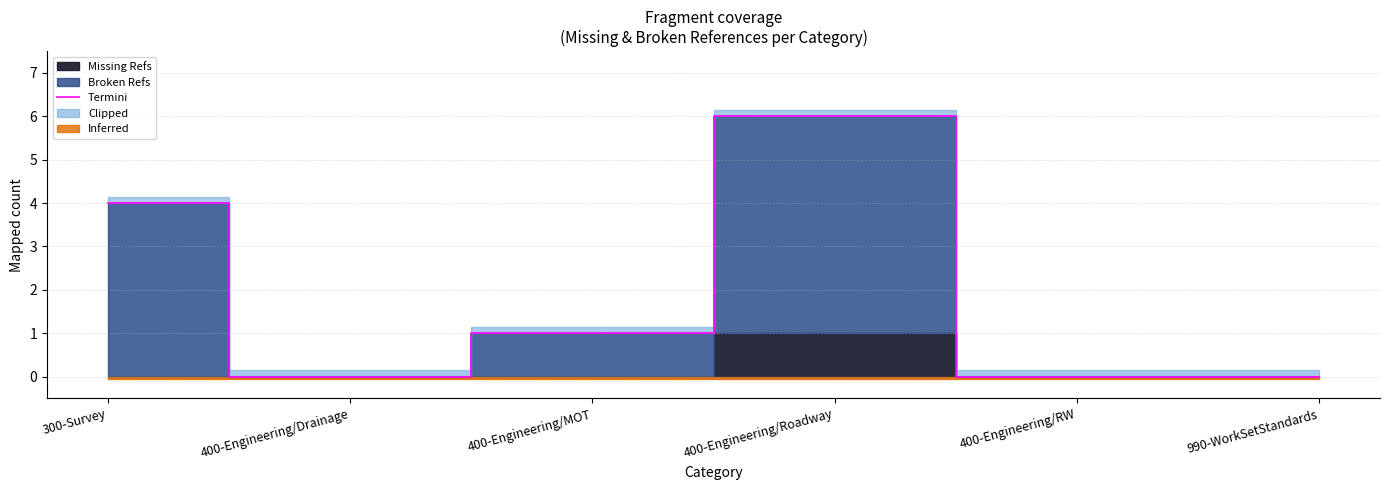

Rank the categories by value from highest to lowest.

400-Engineering/Roadway, 300-Survey, 400-Engineering/MOT, 400-Engineering/Drainage, 400-Engineering/RW, 990-WorkSetStandards